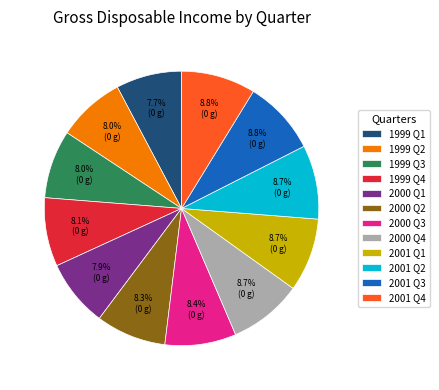

Is it true that 2000 Q4 is 15% of the pie?

False